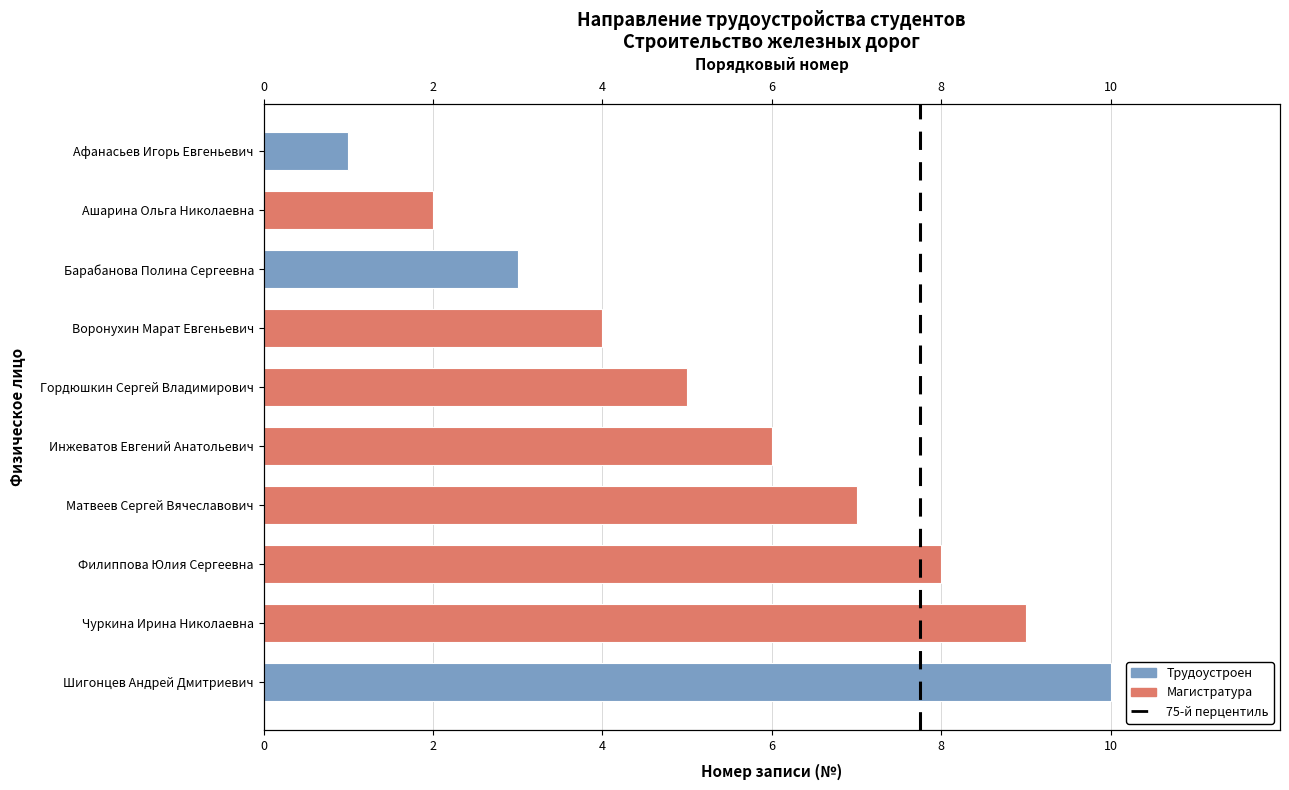

Which category has the highest value across all series?

Шигонцев Андрей Дмитриевич